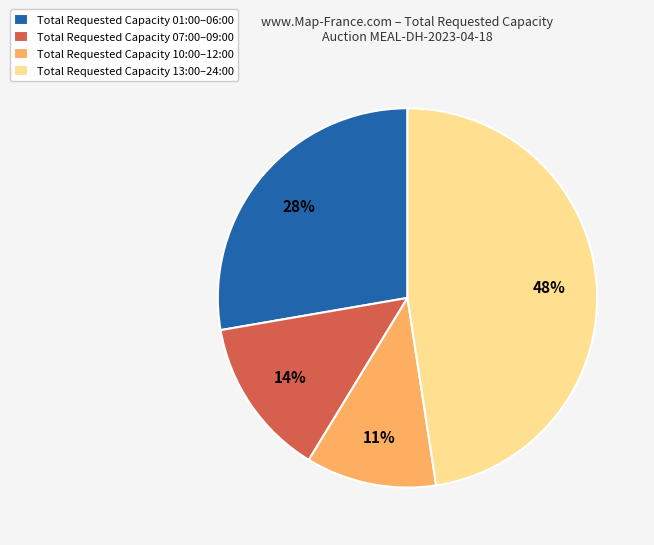

Rank the categories by value from lowest to highest.

Total Requested Capacity 10:00–12:00, Total Requested Capacity 07:00–09:00, Total Requested Capacity 01:00–06:00, Total Requested Capacity 13:00–24:00